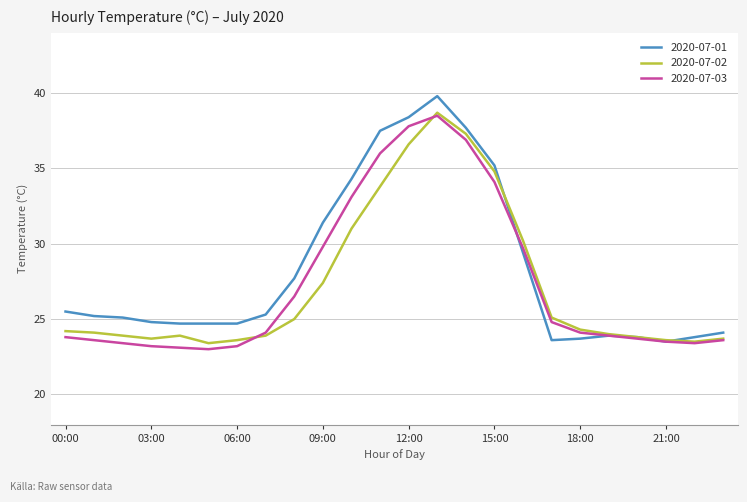

What is the highest value of the 2020-07-02 series?

38.7